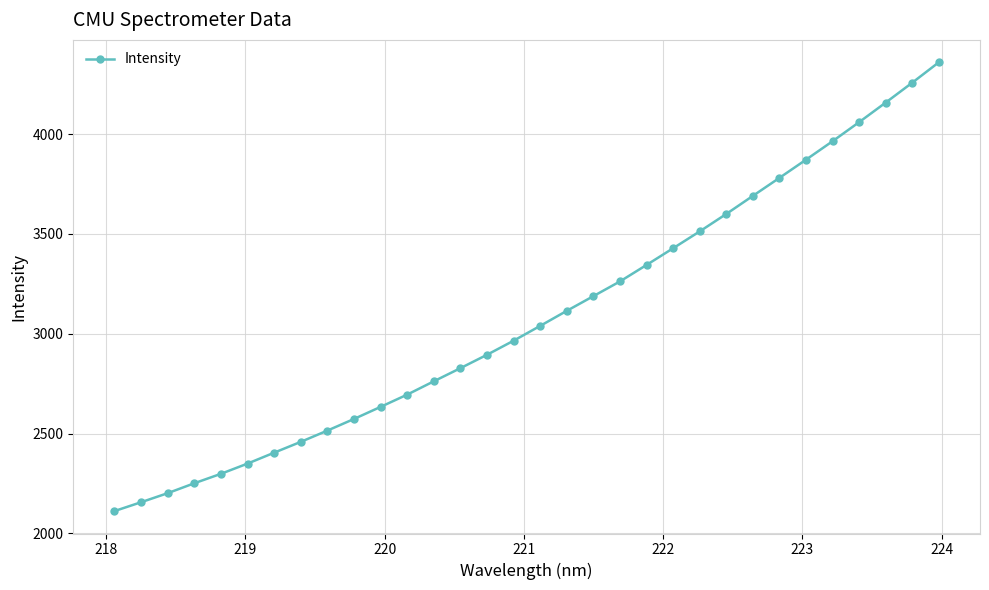

How many distinct data groups are displayed?

1